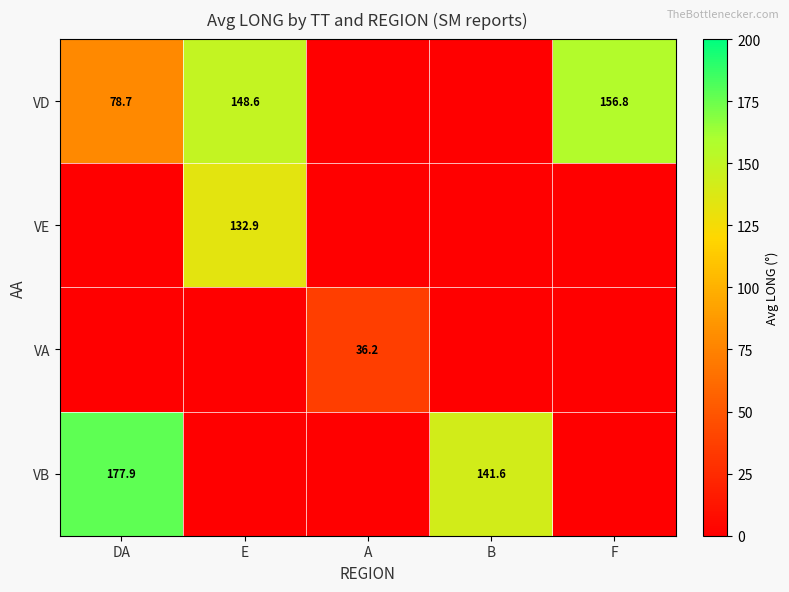

True or false: VB has a value of 57.7 at DA.

False